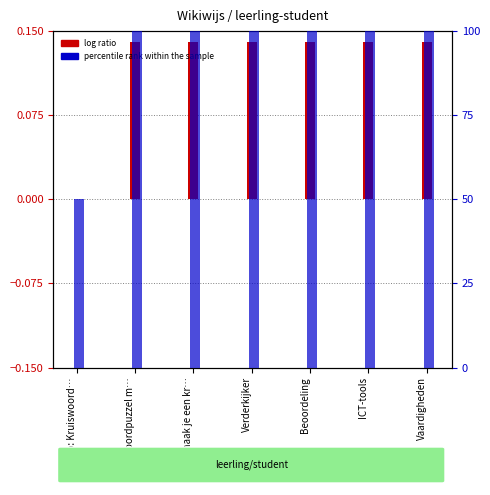

What is the label of the 6th bar from the right?

Kruiswoordpuzzel m…